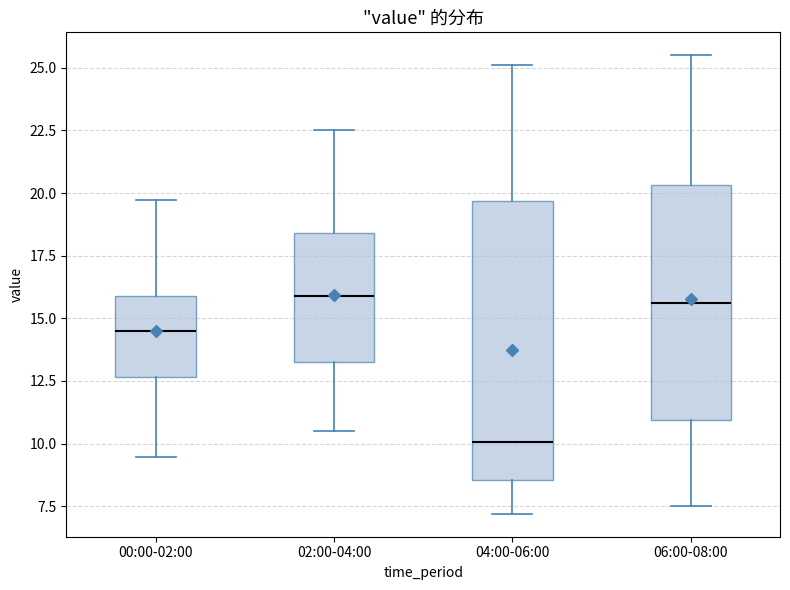

Reading left to right, transcribe this box plot: for each box, give where its median line is, the range the box spans, and where its two whiskers end, as read against the y-axis. The values are not printed on the chart, so give them approximately, as read against the axis.

00:00-02:00: median 14.5, box 12.5 to 16.0, whiskers 9.5 to 19.5
02:00-04:00: median 16.0, box 13.5 to 18.5, whiskers 10.5 to 22.5
04:00-06:00: median 10.0, box 8.5 to 19.5, whiskers 7.0 to 25.0
06:00-08:00: median 15.5, box 11.0 to 20.5, whiskers 7.5 to 25.5